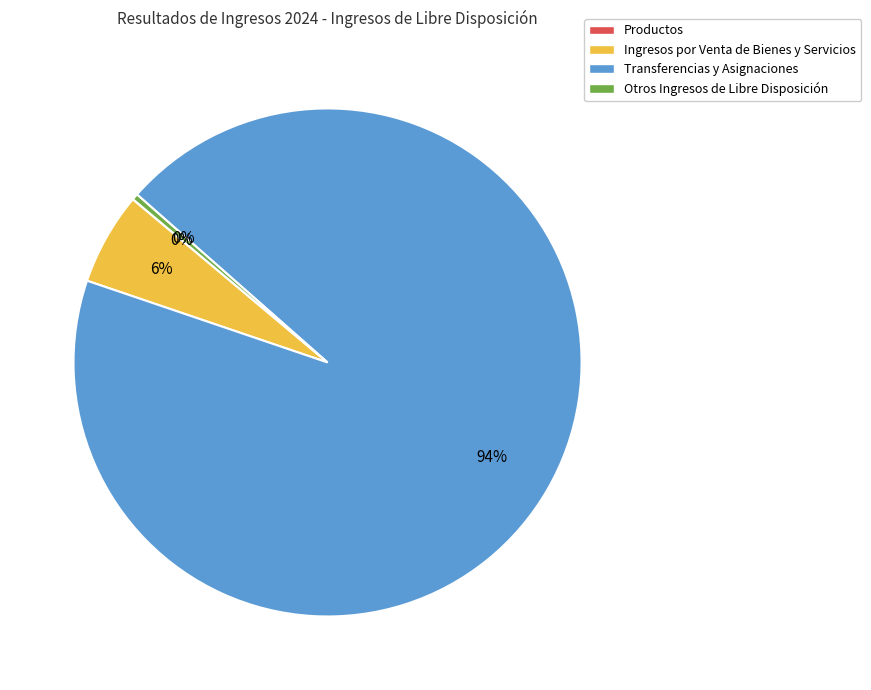

Is there any slice that represents more than half of the pie?

Yes